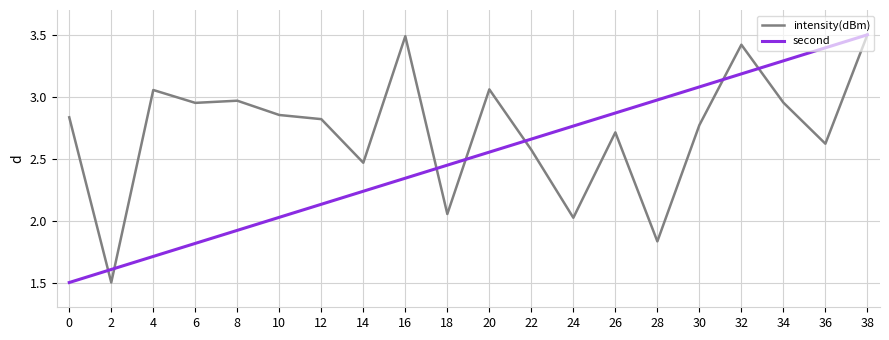

Count the number of data series in this chart.

2